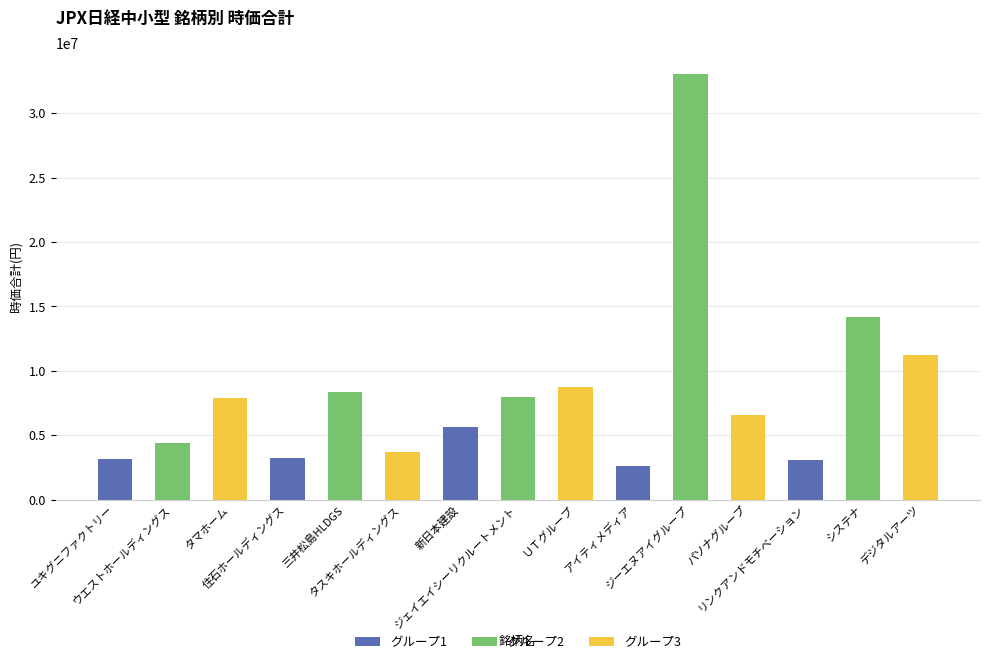

What is the difference between the maximum and minimum values?

30422100